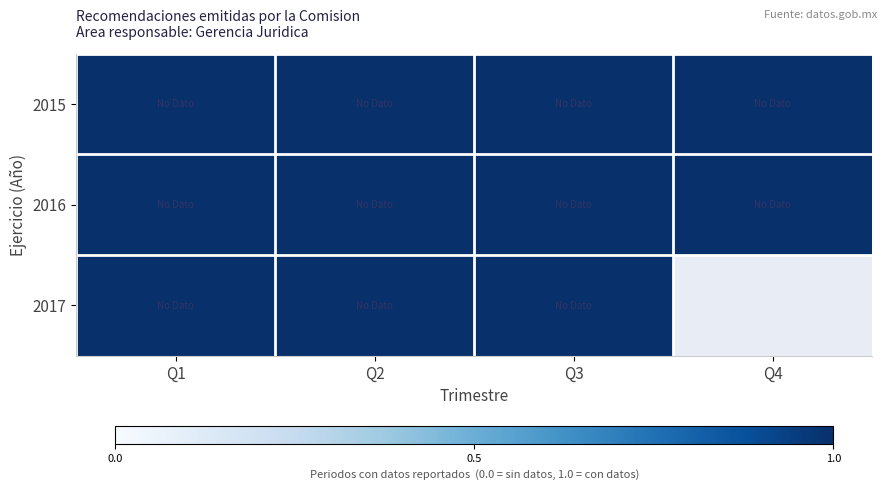

Rank the series by their maximum value, from highest to lowest.

2015, 2016, 2017